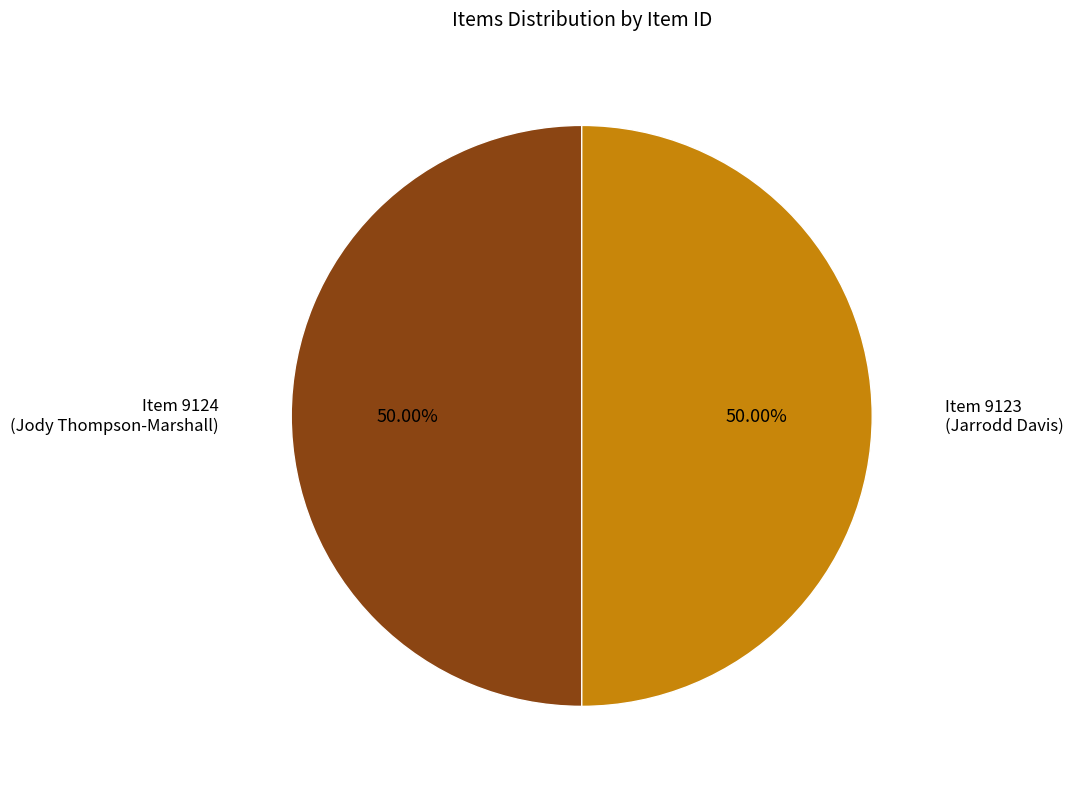

Combined, do Item 9123 and Item 9124 account for over 50%?

Yes